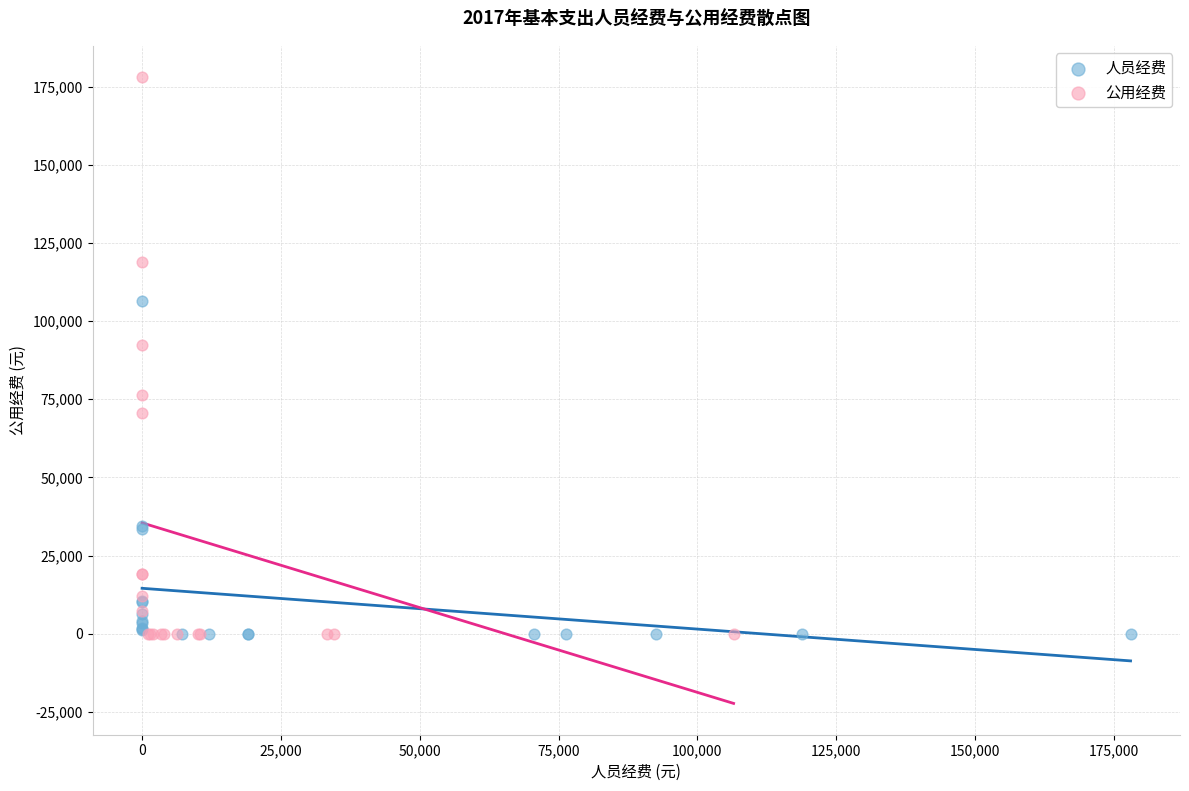

Which series has the largest Y range (max minus min)?

公用经费